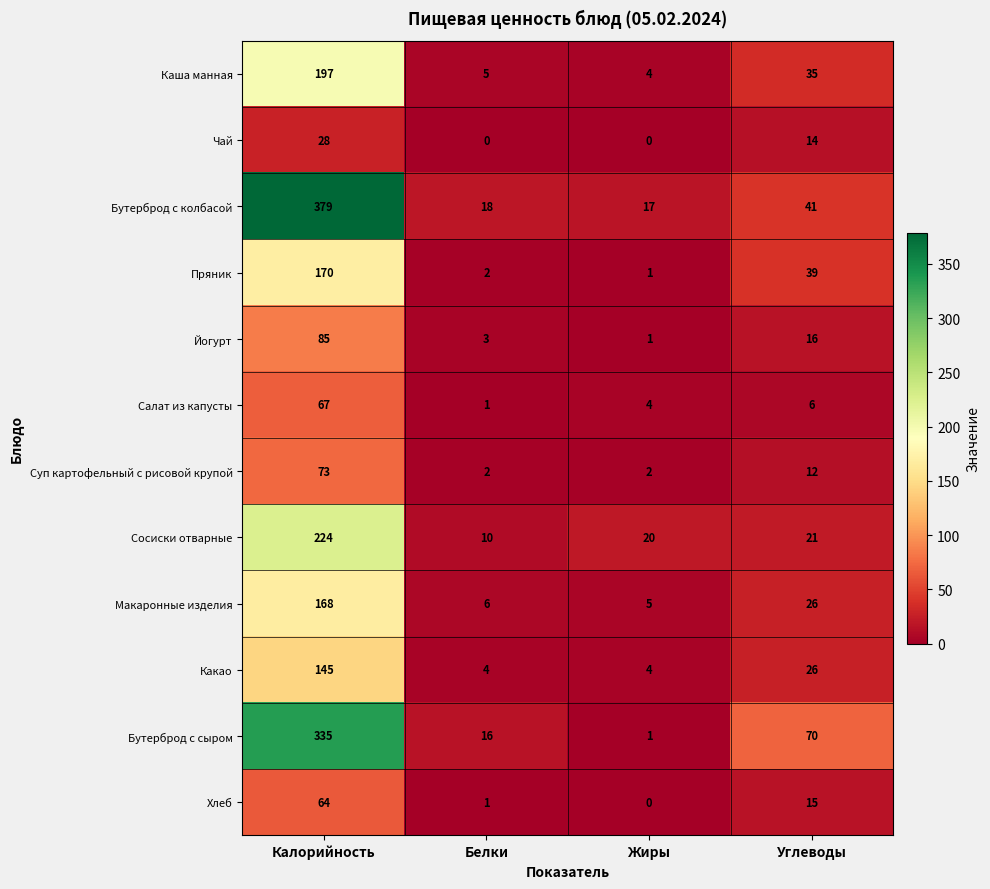

Which series changed the most between Жиры and Углеводы?

Бутерброд с сыром